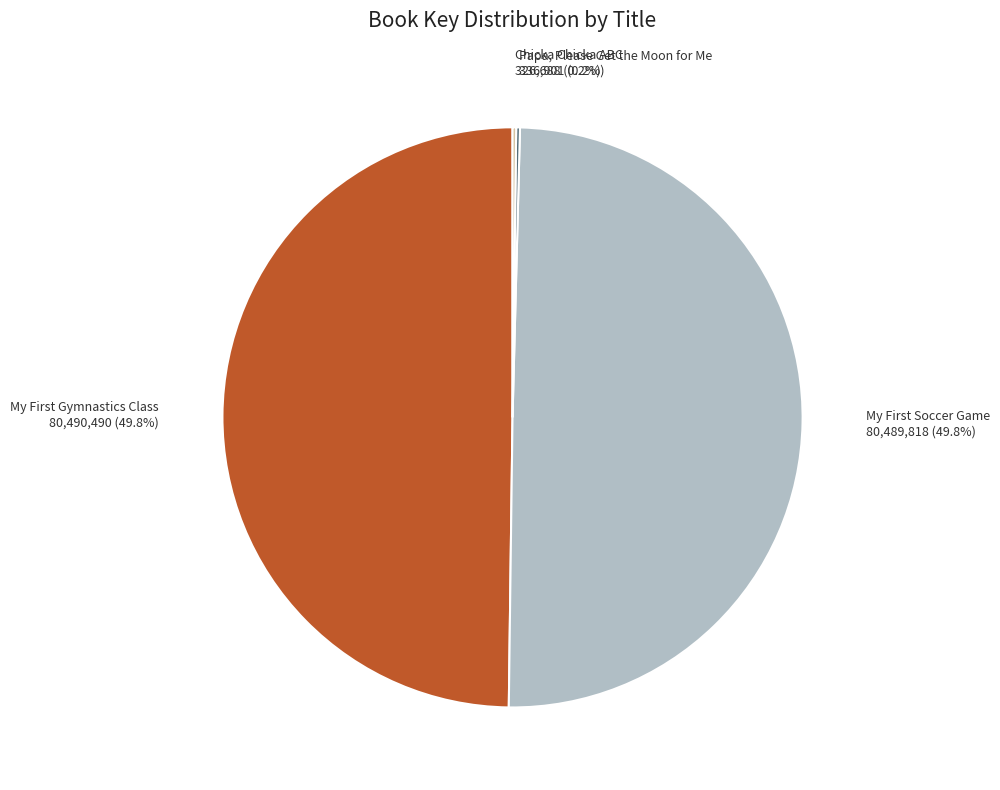

Is there a majority slice in this chart?

No